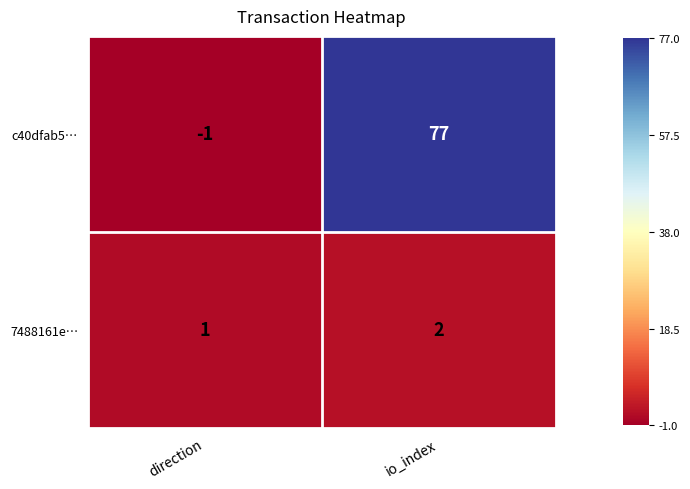

Rank the series by their average value, from lowest to highest.

7488161e…, c40dfab5…